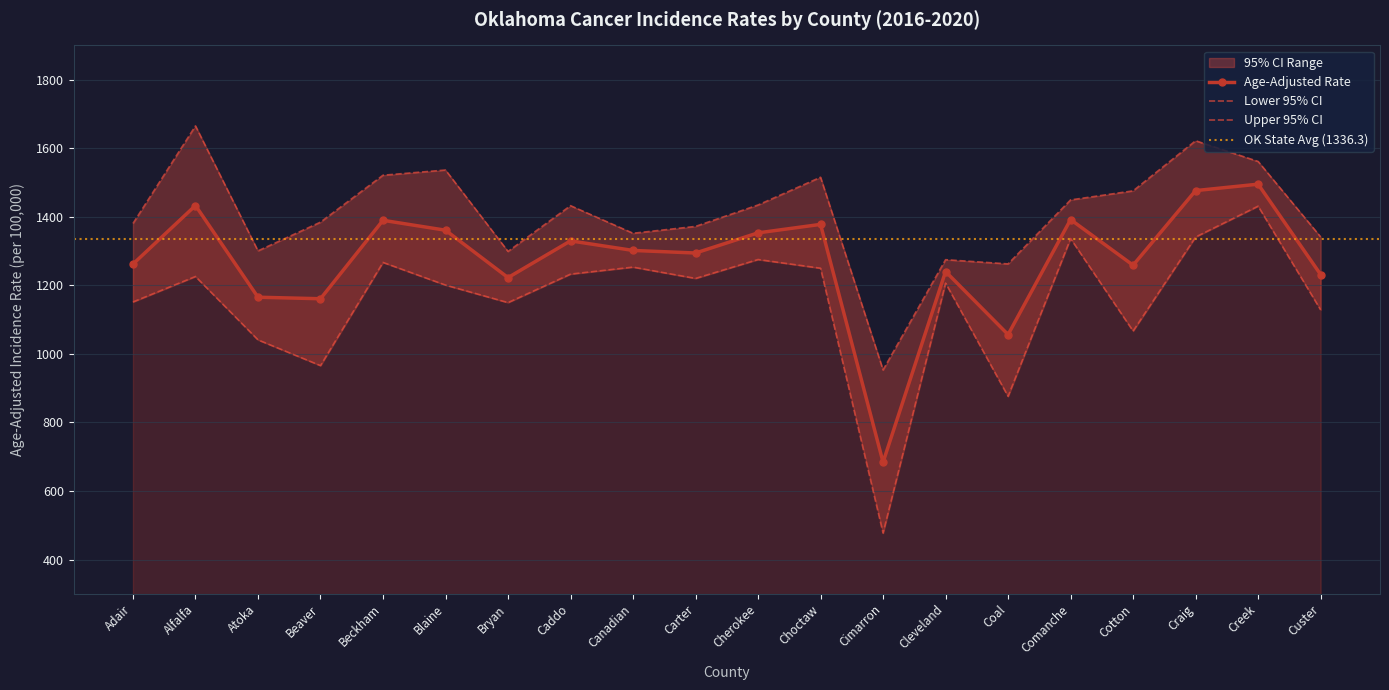

The value of Lower 95% CI at Blaine is 1200.7. True or false?

True